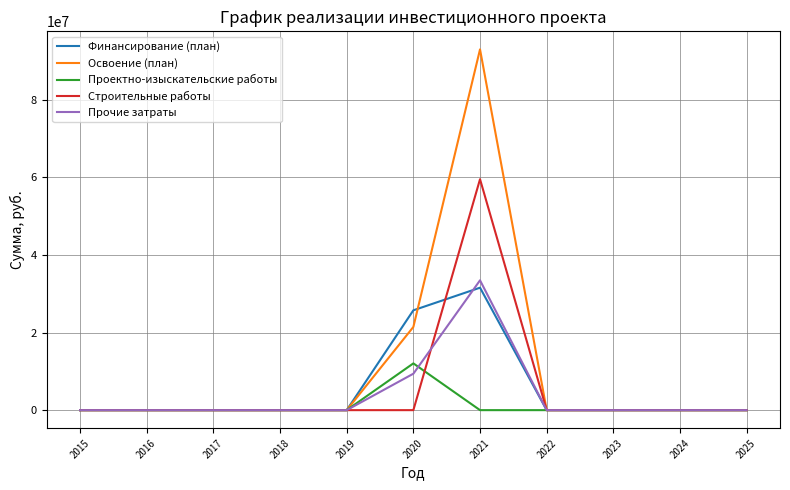

What is the sum of all Освоение (план) values?

114403000